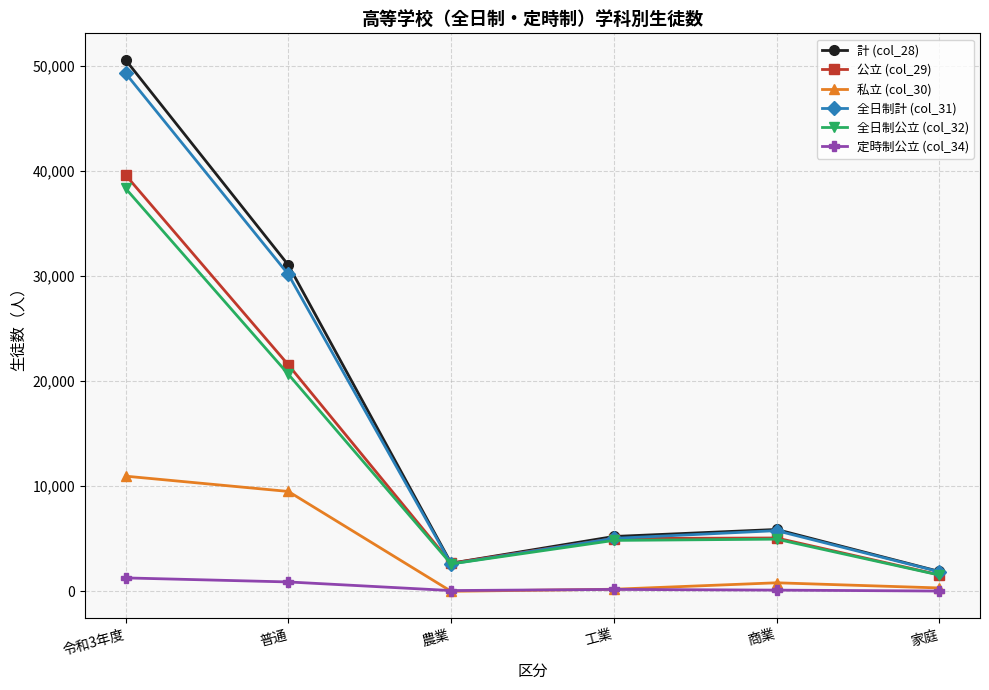

What position from the right is 家庭?

1